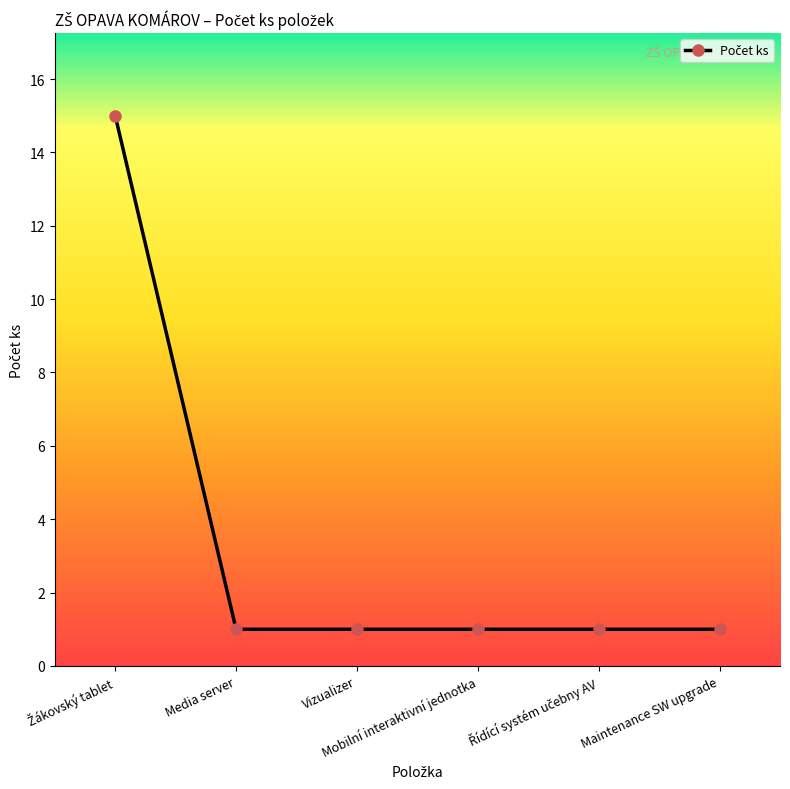

What is the greatest value displayed?

15